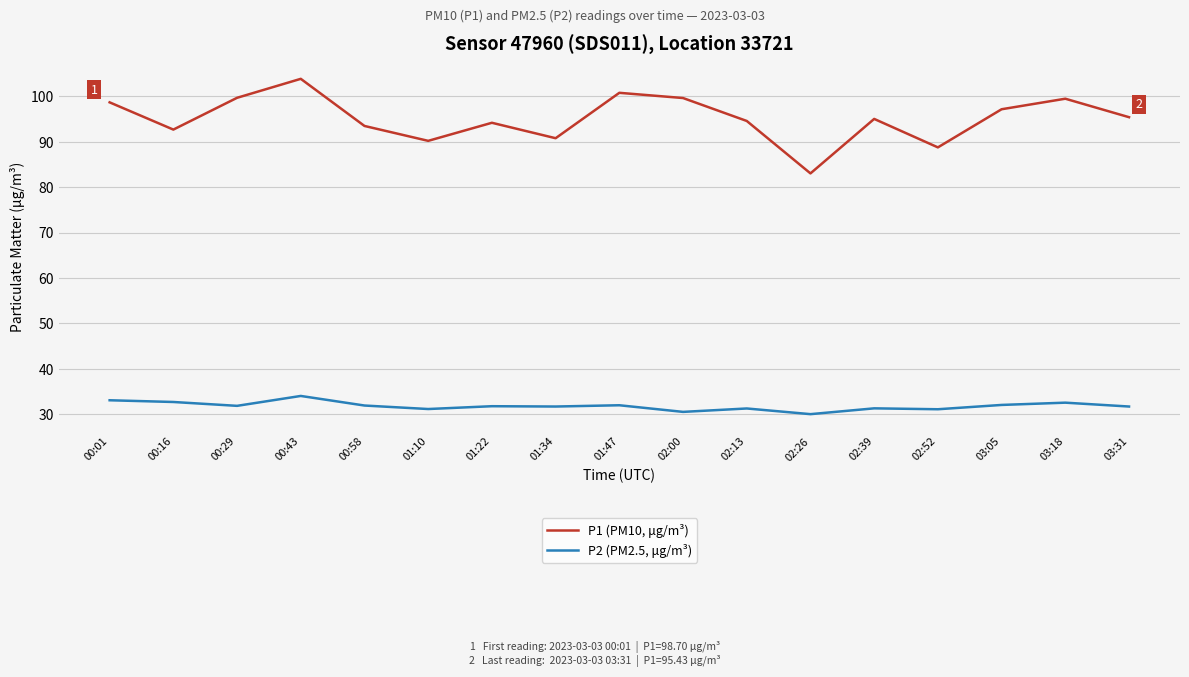

Is the value of P1 (PM10, μg/m³) at 01:34 greater than the value of P2 (PM2.5, μg/m³) at 03:18?

Yes